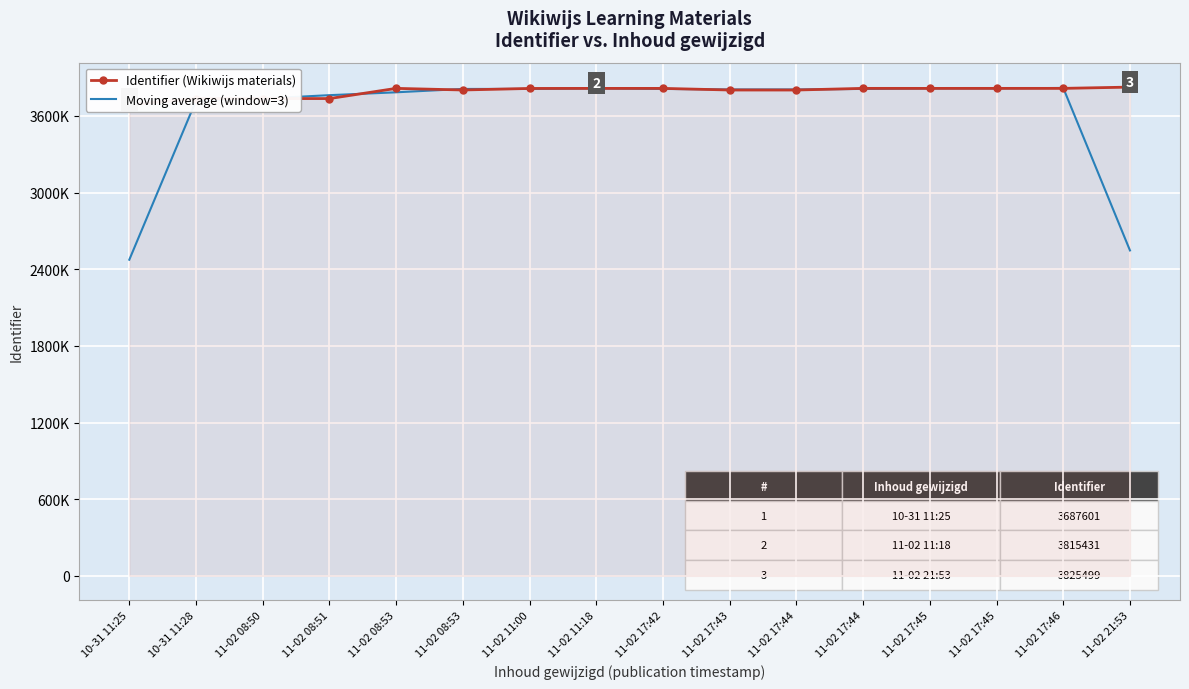

What are all the series names shown in the legend?

Identifier (Wikiwijs materials), Moving average (window=3)